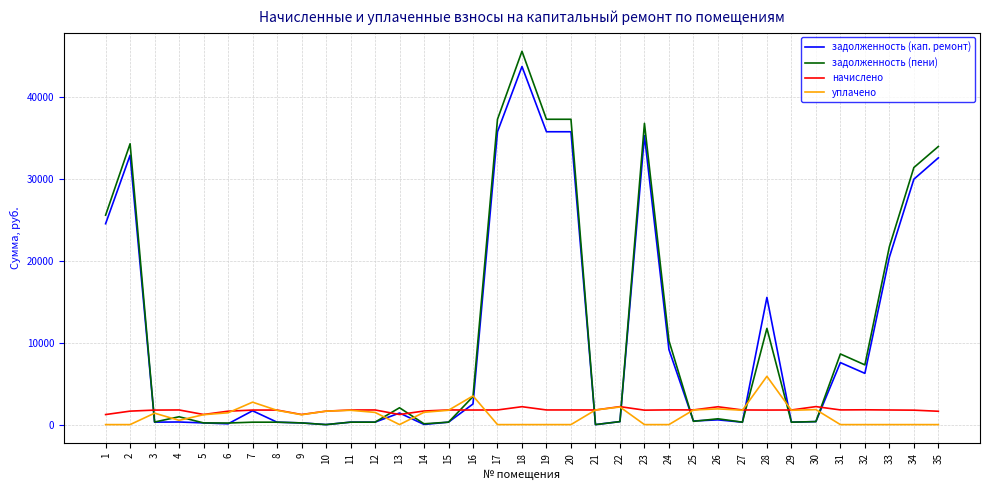

Which series has the widest spread of values?

задолженность (пени)